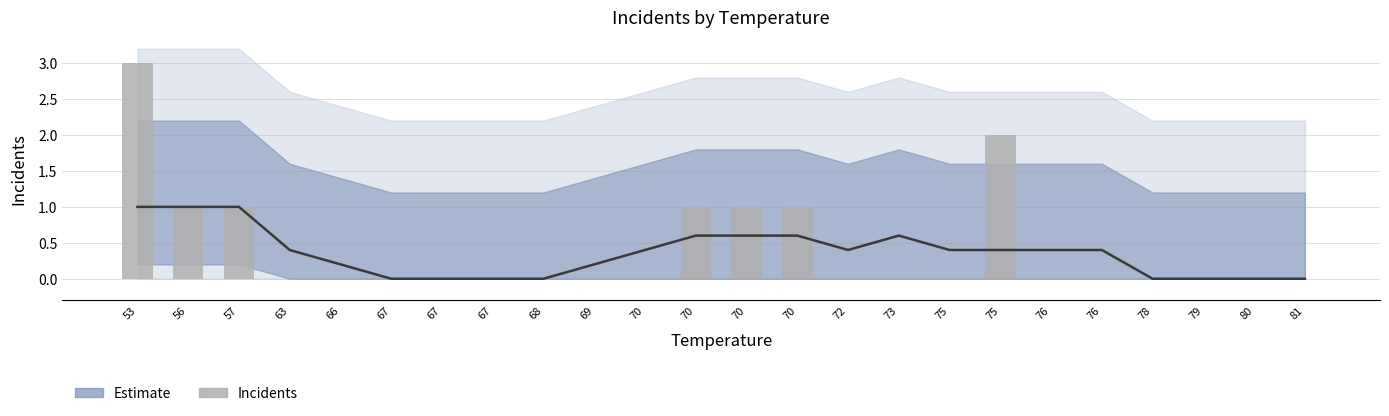

What is the difference between the maximum and minimum values?

3